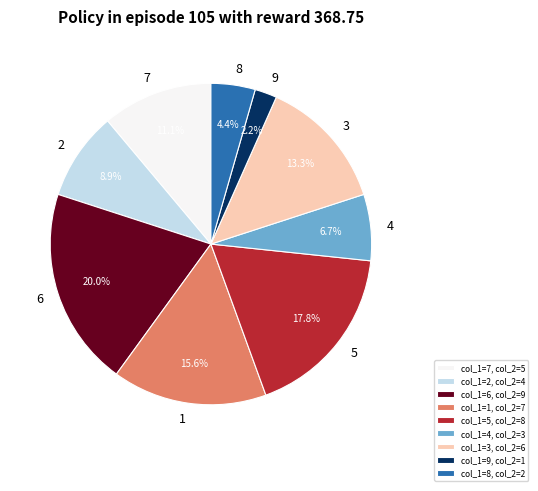

What percentage is the 5 slice, to the nearest percent?

18%